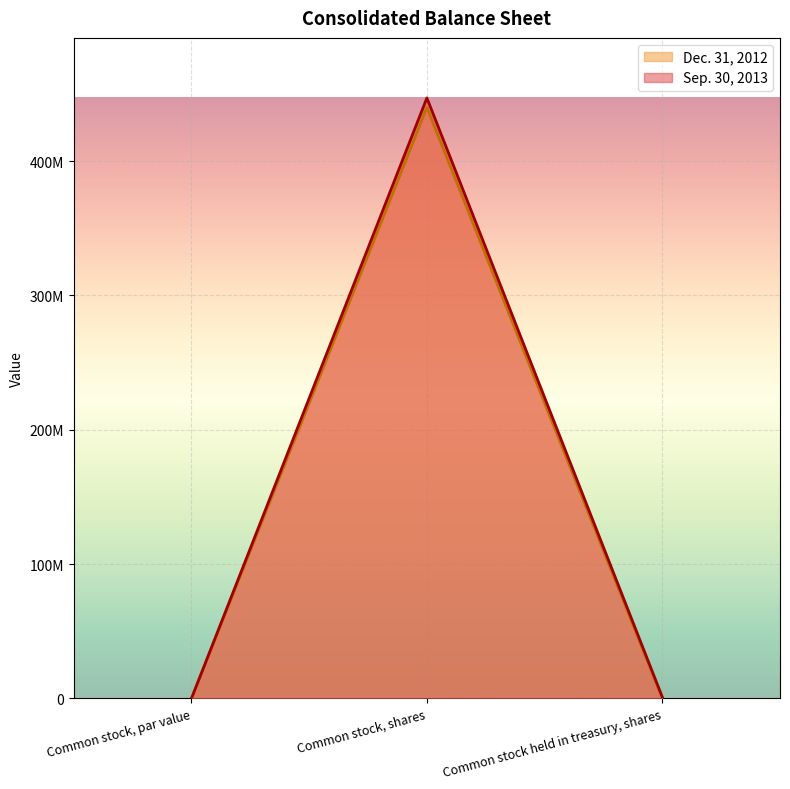

How many lines are shown in the chart?

2